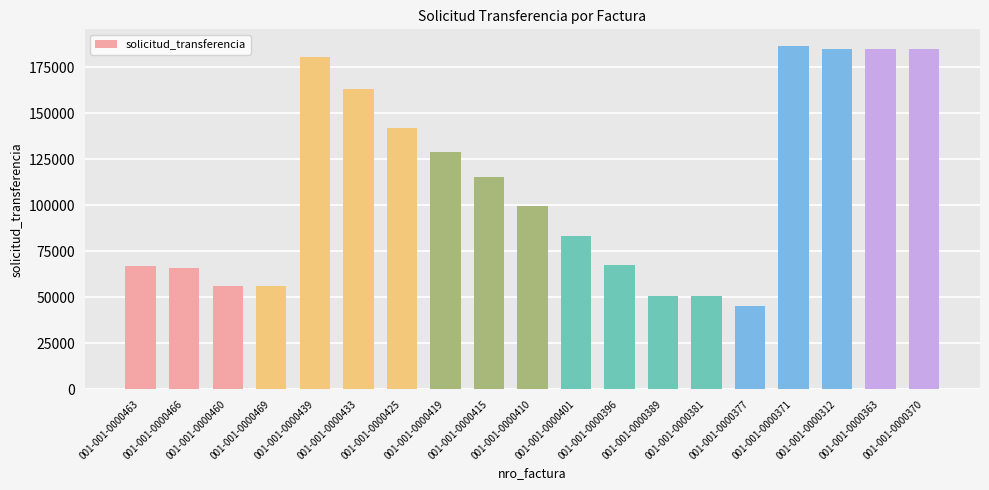

What is the greatest value displayed?

186217